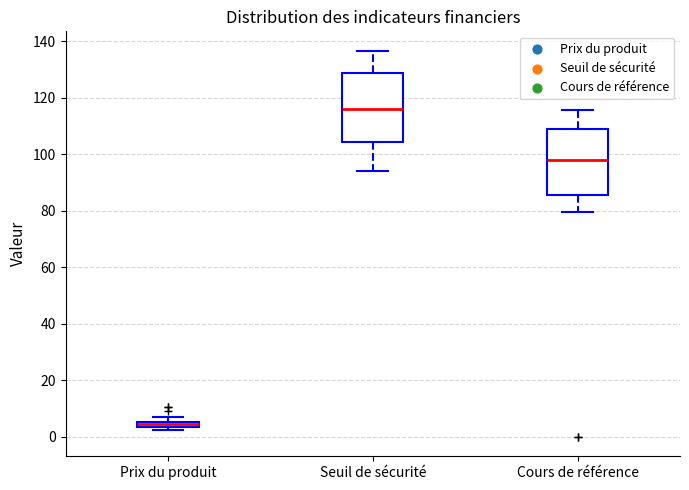

Which box has the lowest median line?

Prix du produit